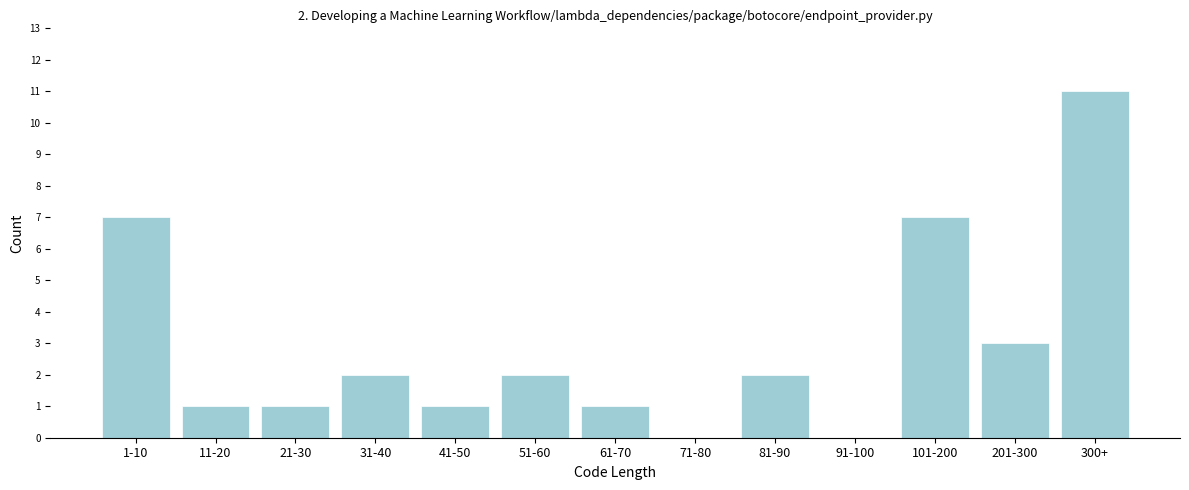

Reading left to right, extract all data points from this chart.

1-10=7	11-20=1	21-30=1	31-40=2	41-50=1	51-60=2	61-70=1	71-80=0	81-90=2	91-100=0	101-200=7	201-300=3	300+=11